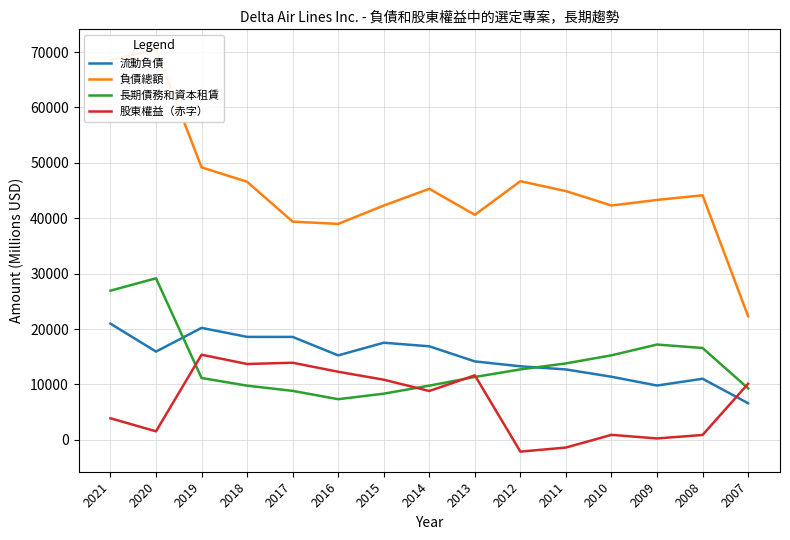

What is the difference between the maximum and minimum values in the 流動負債 series?

14361